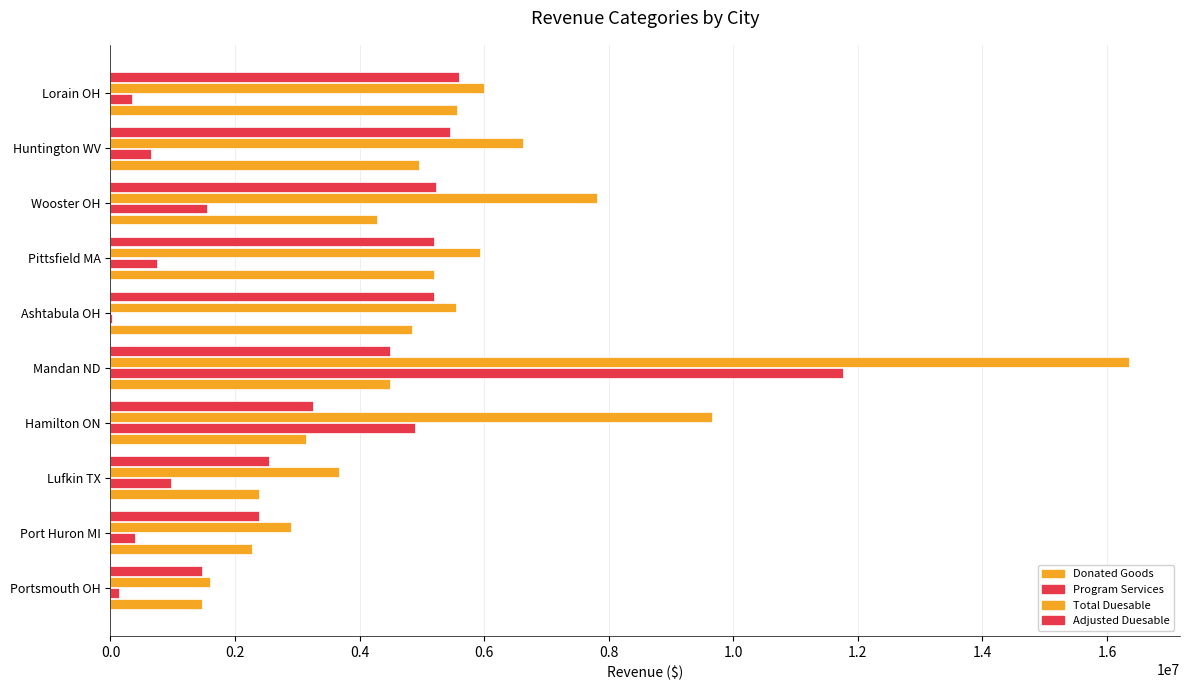

How many categories are shown in the chart?

10